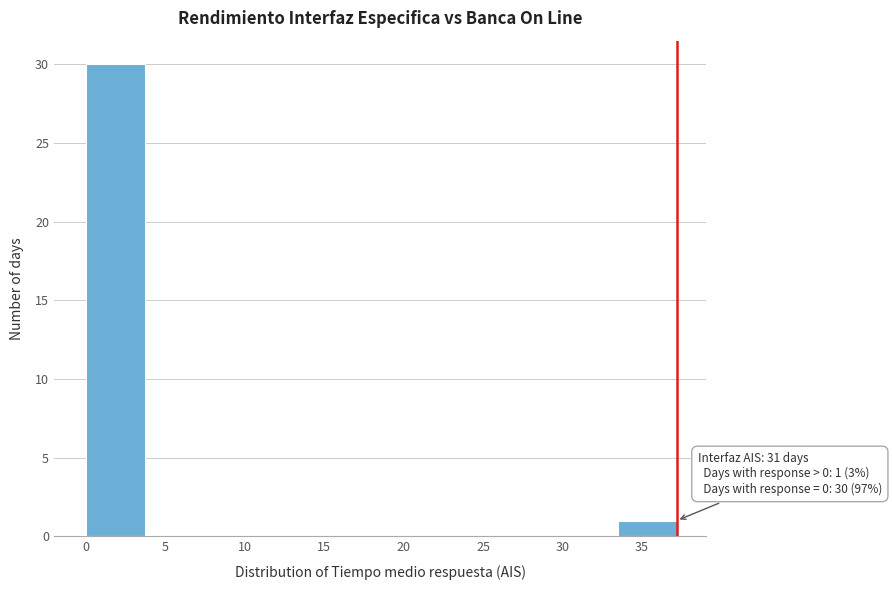

Which range on the x-axis has the tallest bar?

0.0 to 3.5